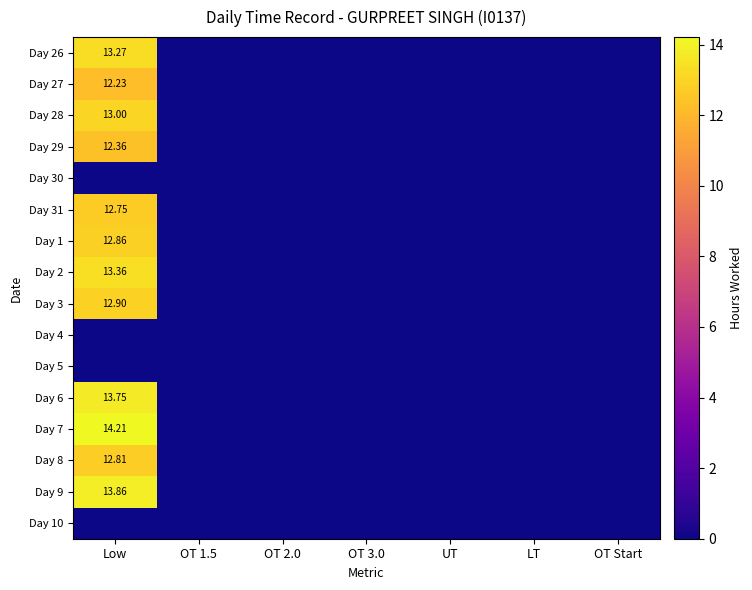

At which category is the sum across all series the highest?

Low